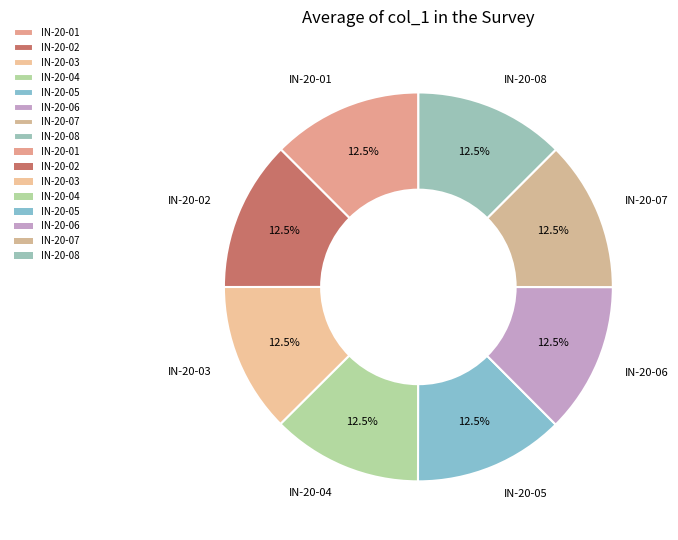

Count the number of slices in the pie.

8